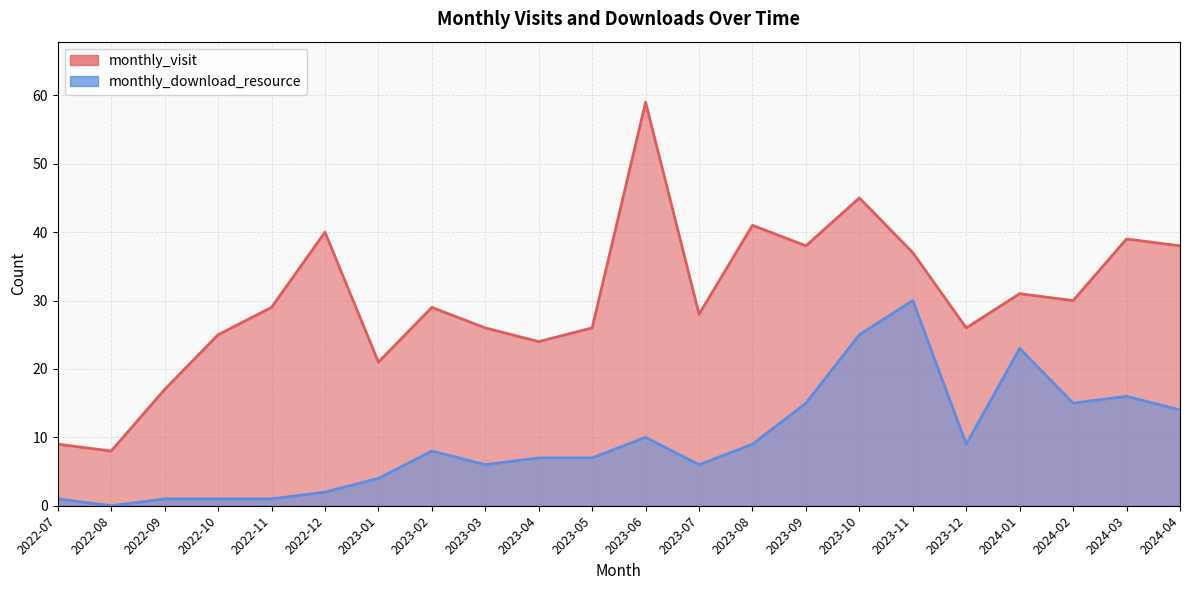

At how many categories does at least one series exceed 30?

9